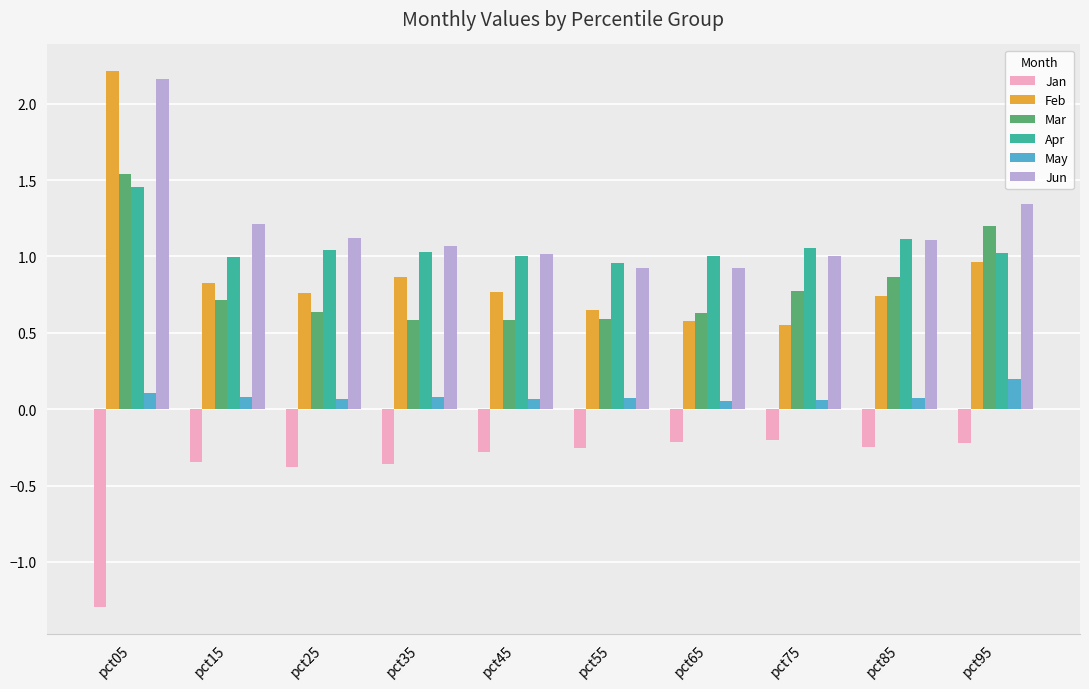

At which label does Mar reach its peak?

pct05